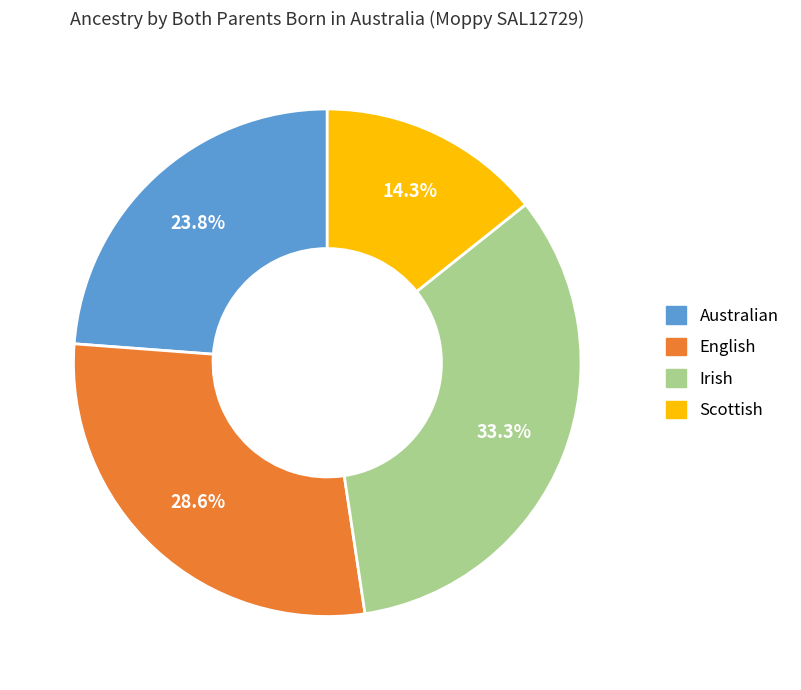

Count the number of slices in the pie.

4